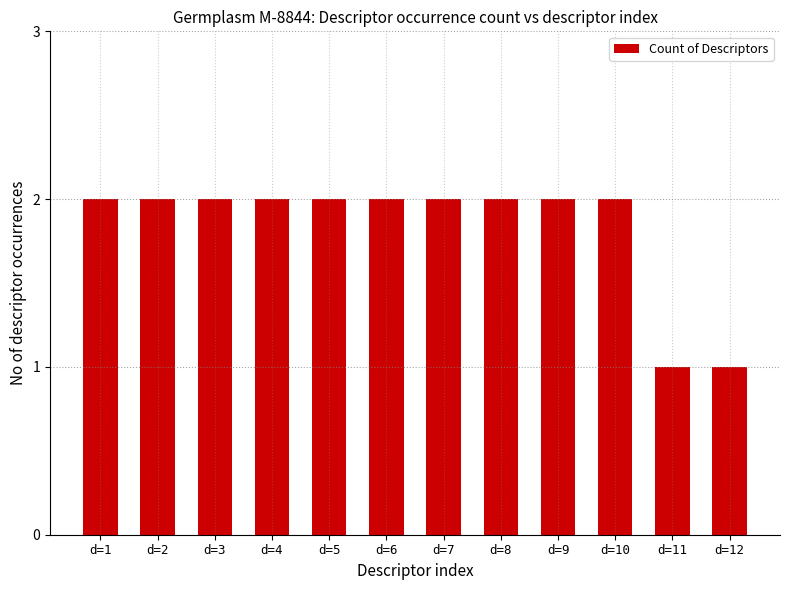

What is the approximate value at d=3?

2